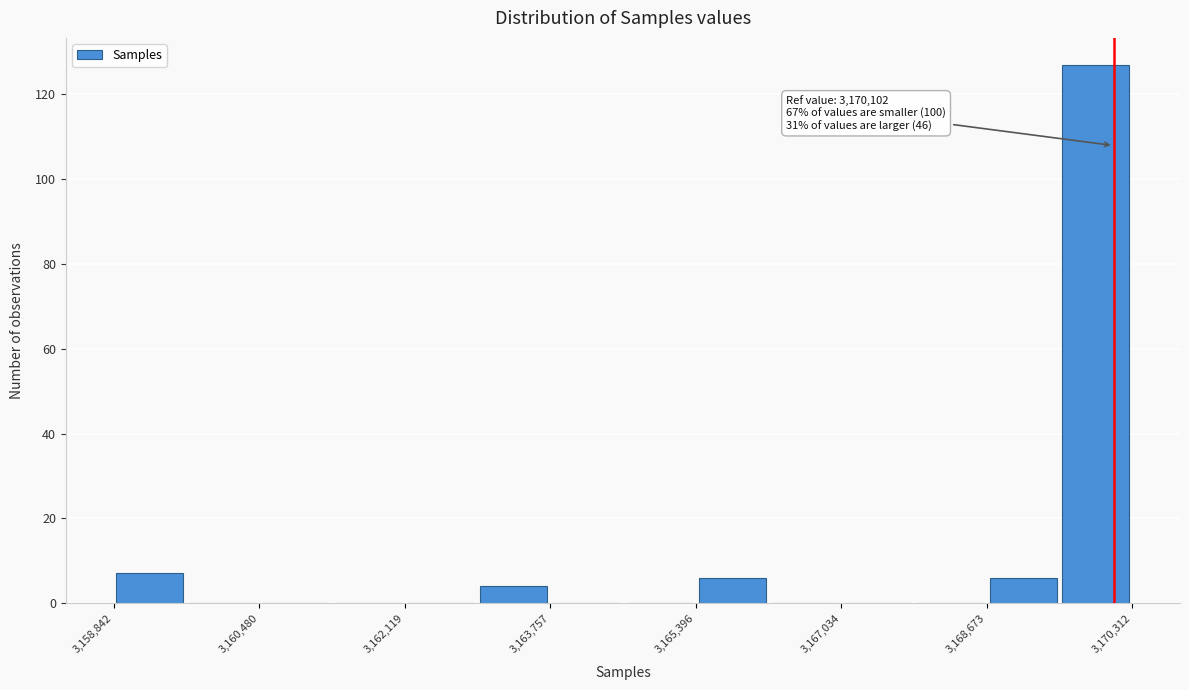

Over which range of the x-axis is the bar tallest?

3169400 to 3170400